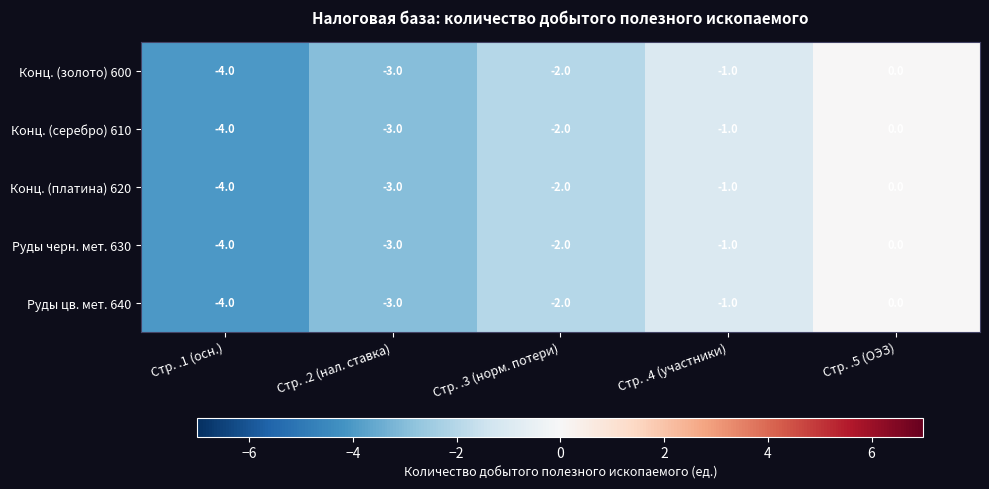

Reading left to right, list all the values displayed in this chart.

Конц. (золото) 600: -4	-3	-2	-1	0
Конц. (серебро) 610: -4	-3	-2	-1	0
Конц. (платина) 620: -4	-3	-2	-1	0
Руды черн. мет. 630: -4	-3	-2	-1	0
Руды цв. мет. 640: -4	-3	-2	-1	0